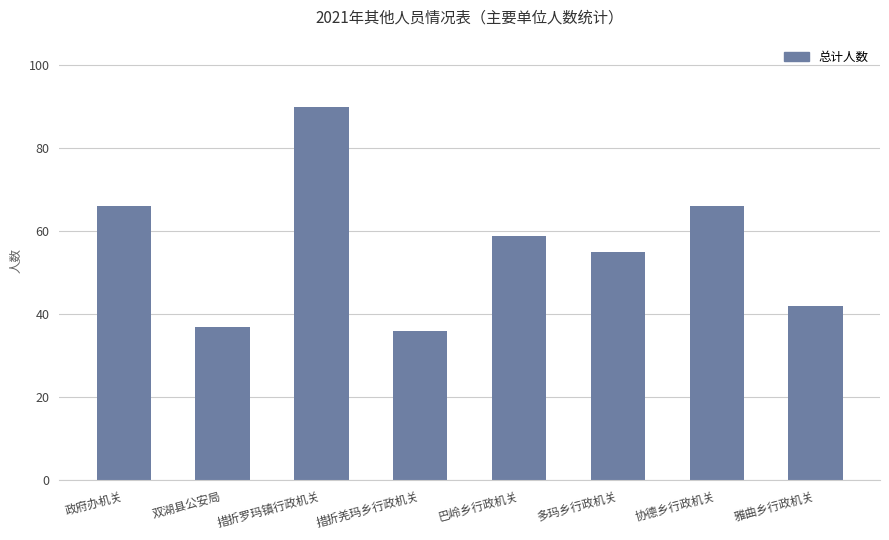

What is the minimum value shown in the chart?

36